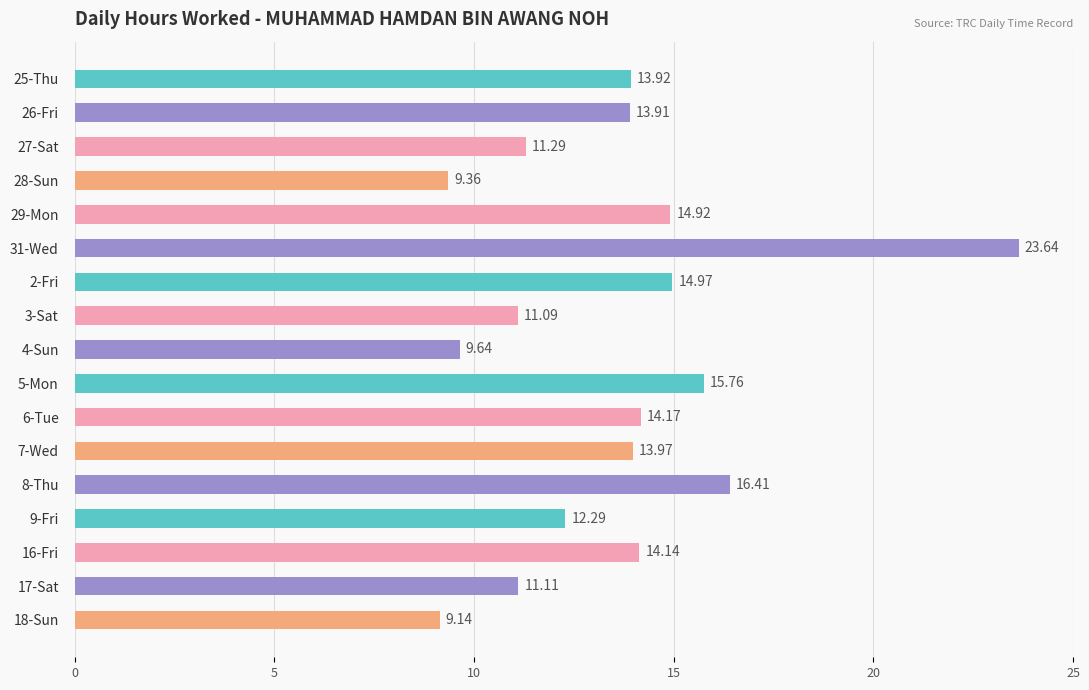

True or false: the data shows 9.4 at 5-Mon.

False